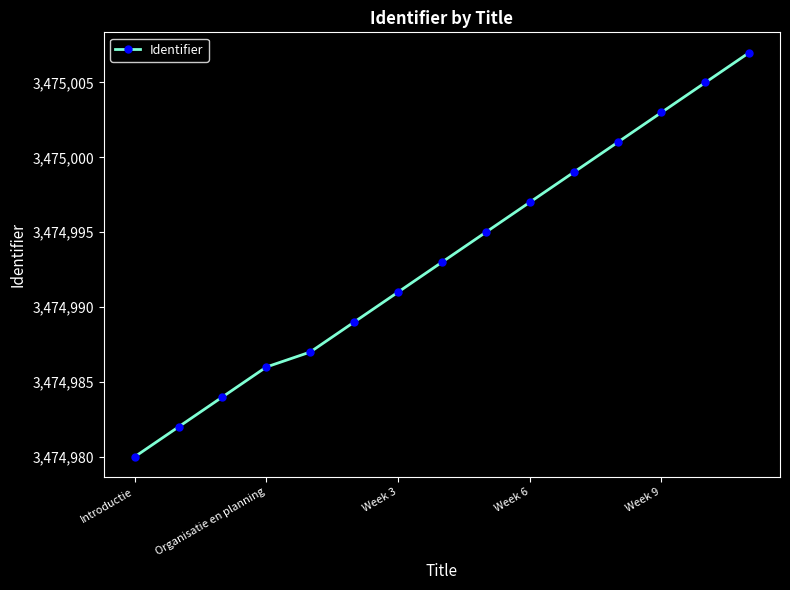

What is the value of the 8th point from the left?

3474993